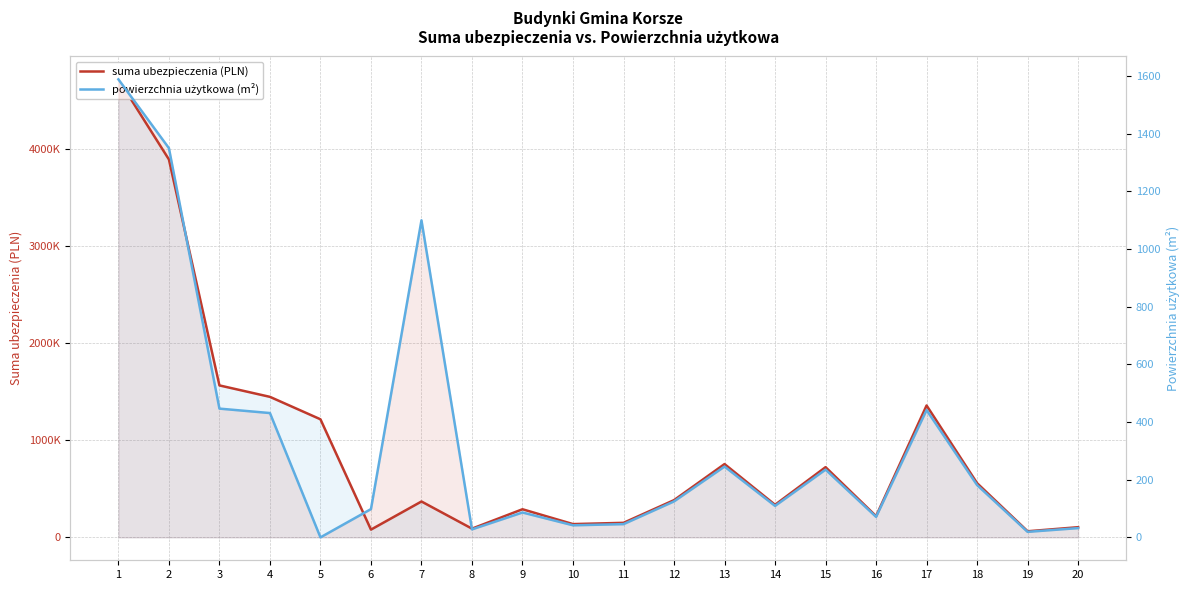

What is the average value of the suma ubezpieczenia (PLN) series?

923837.0